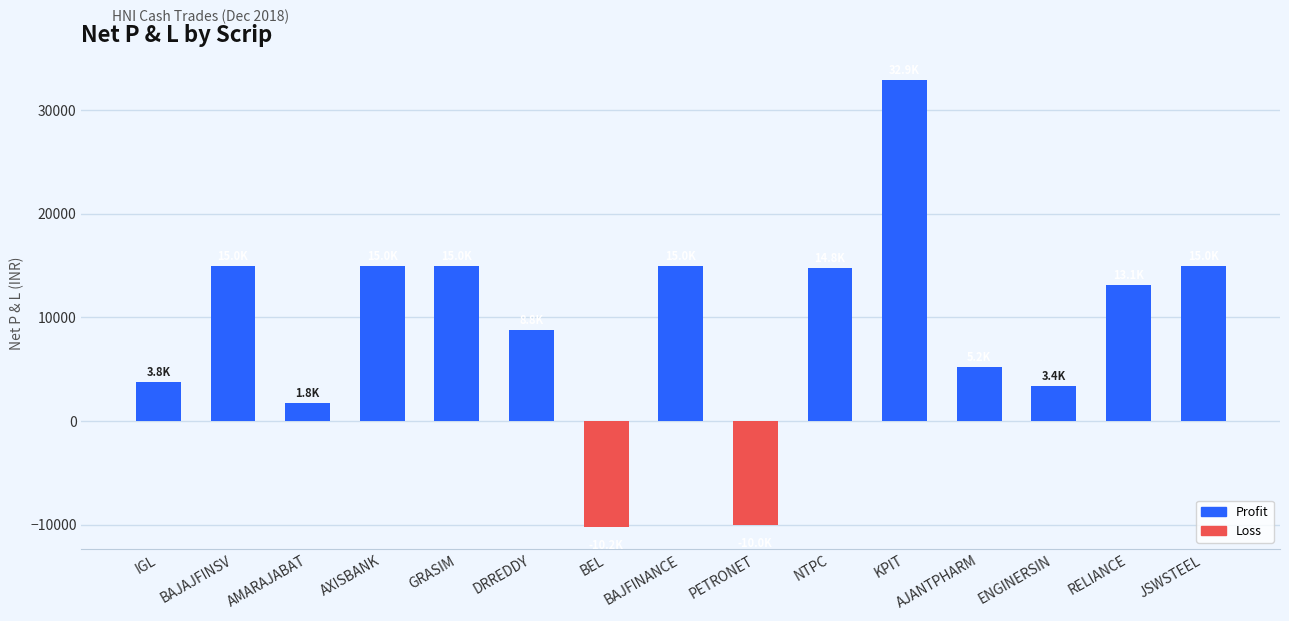

Is it true that the value at NTPC is 7687.2?

False